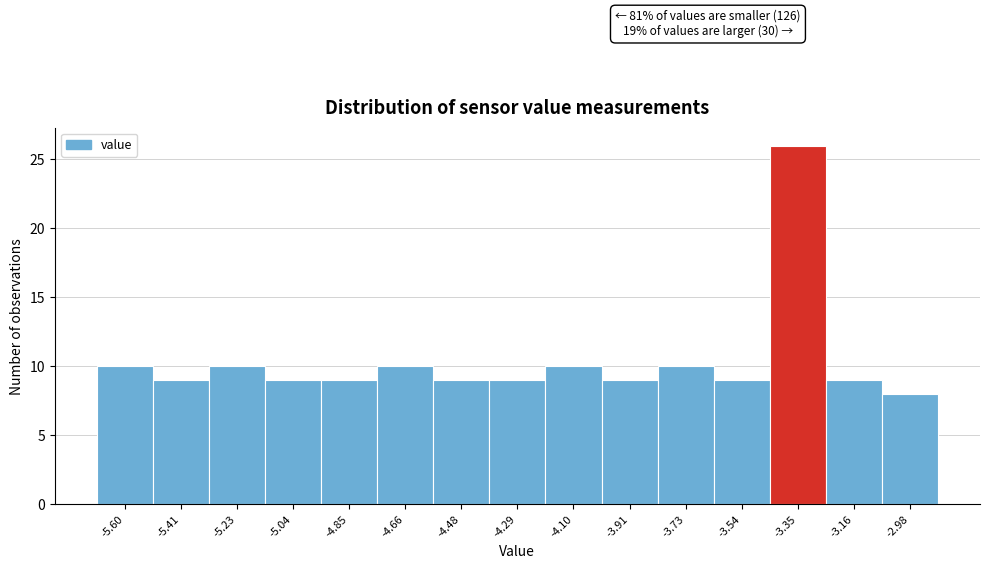

Reading left to right, transcribe all the data shown in this chart.

10	9	10	9	9	10	9	9	10	9	10	9	26	9	8